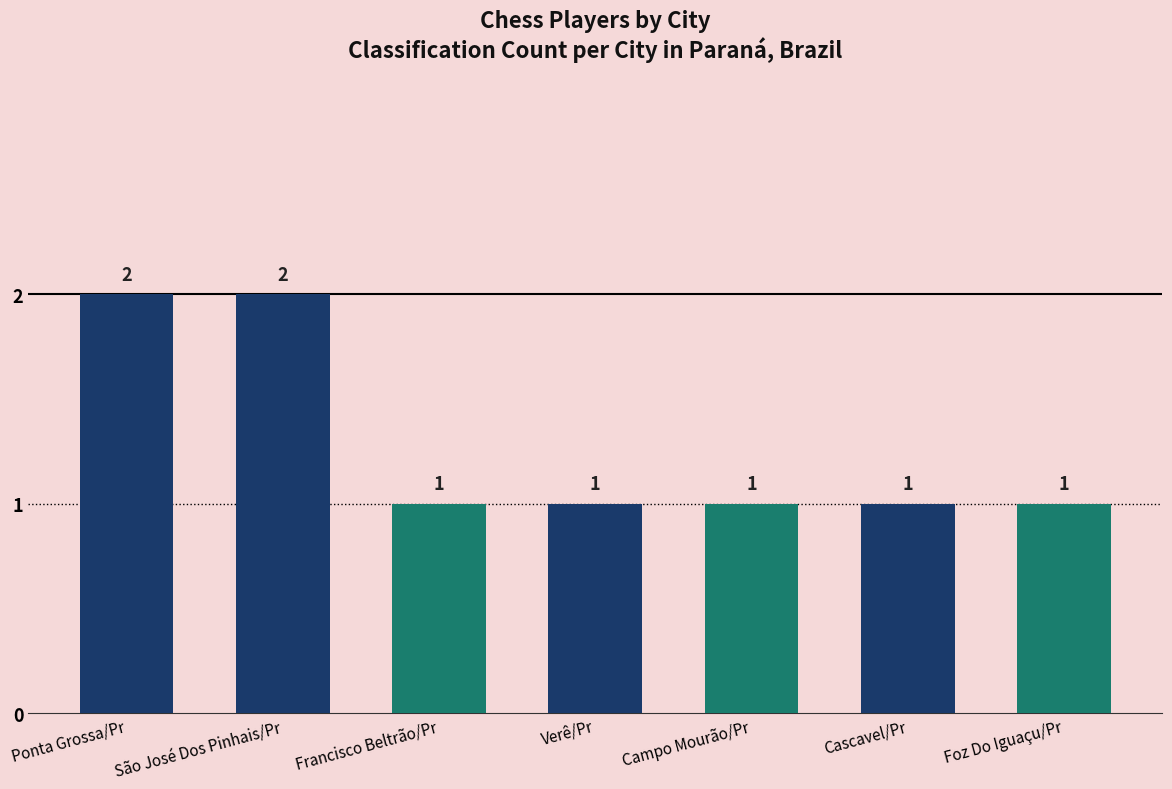

Count the values in the range 1 to 2.

7